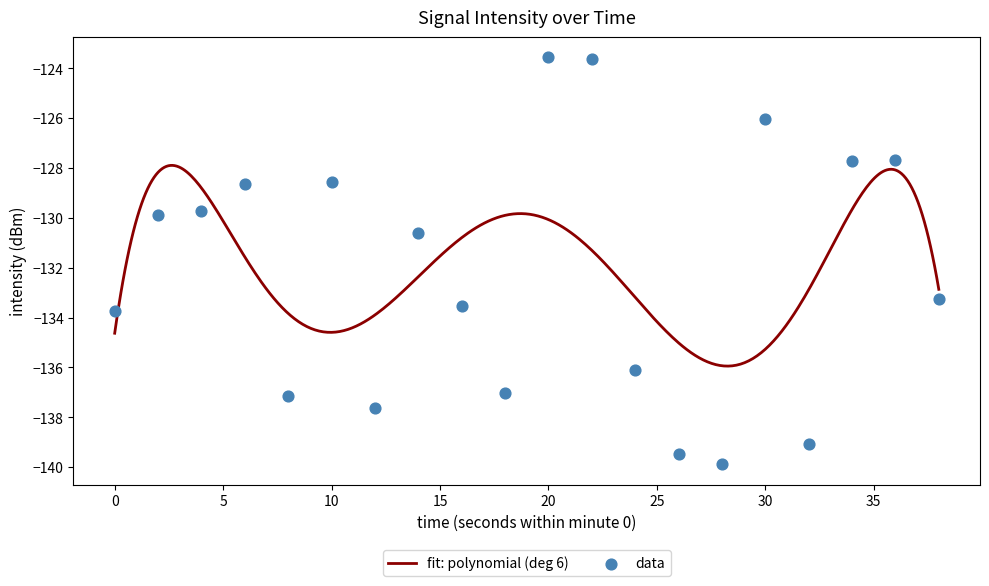

Between 22 and 0, which is larger?

22